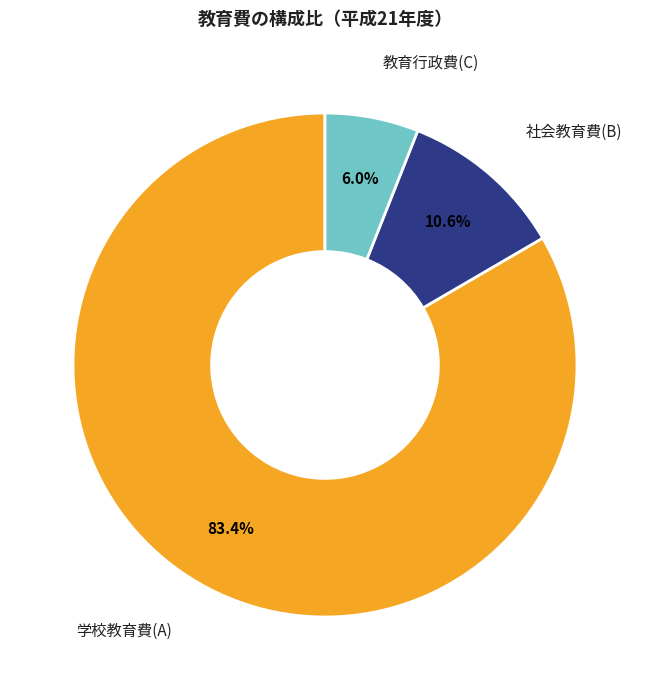

Is there a majority slice in this chart?

Yes